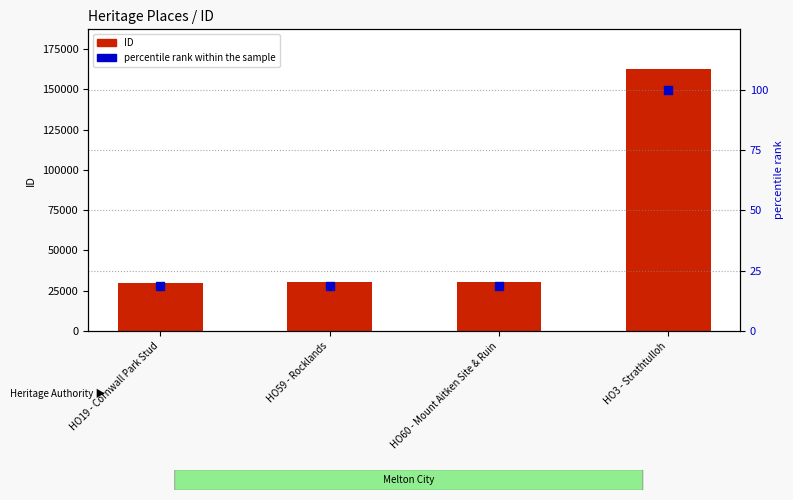

Which series contains the highest Y value?

ID